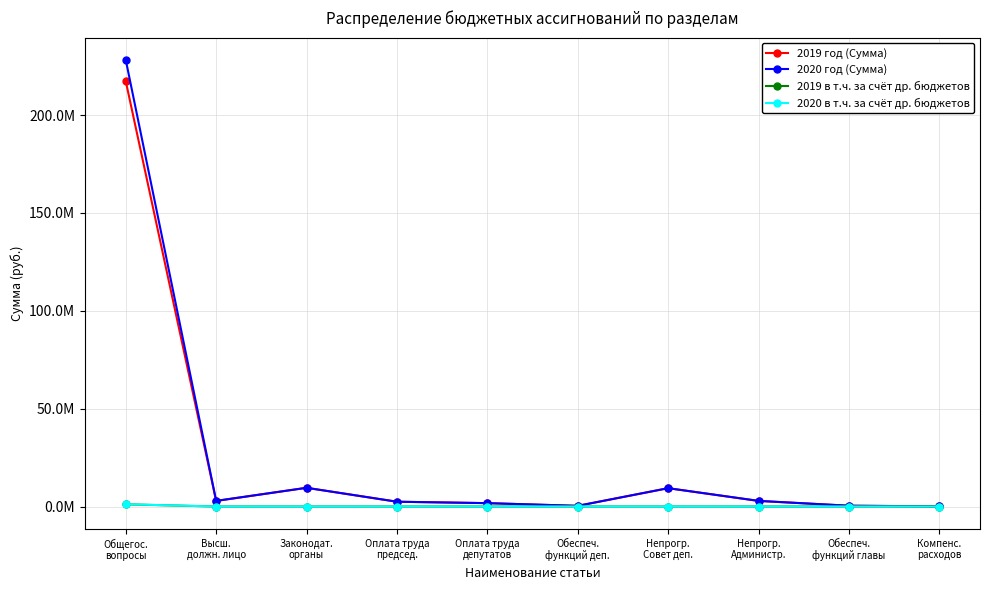

List the series in order of their peak value, lowest first.

2019 в т.ч. за счёт др. бюджетов, 2020 в т.ч. за счёт др. бюджетов, 2019 год (Сумма), 2020 год (Сумма)